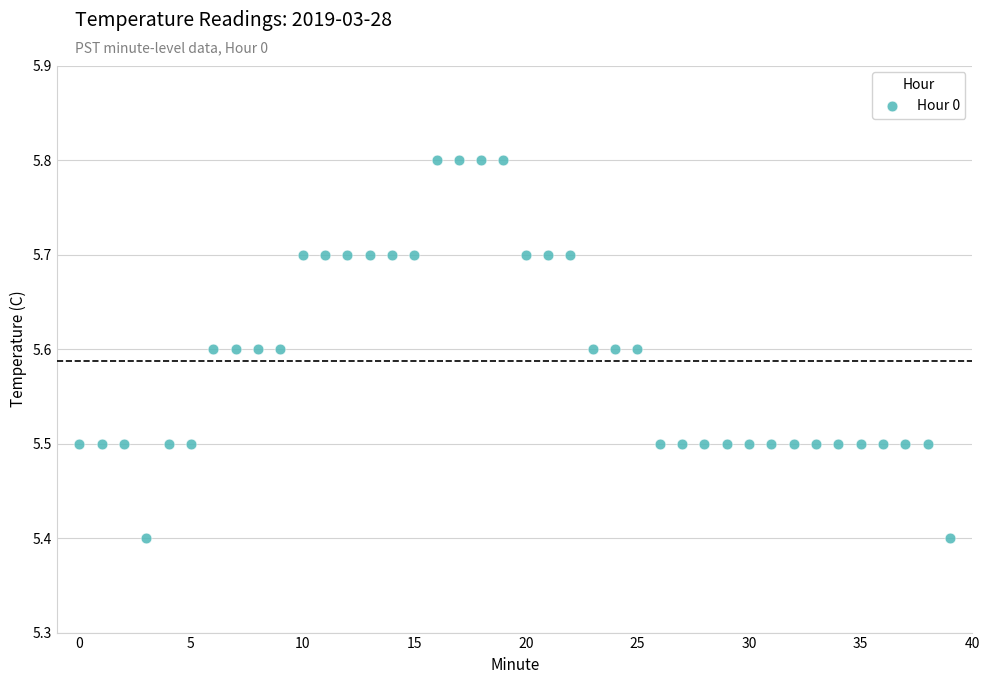

What is the range of Y values (max minus min)?

0.4